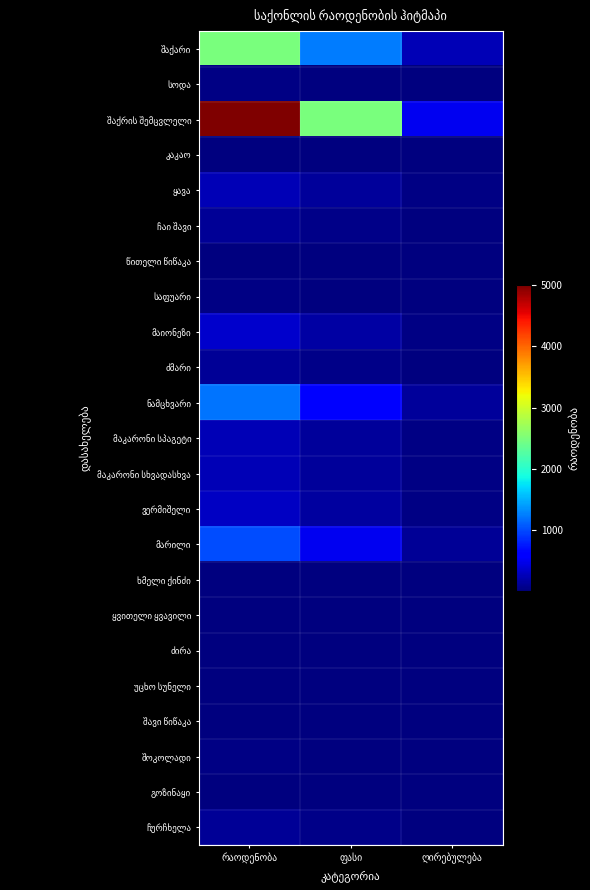

What value does the შაქარი series have at რაოდენობა?

2500.0